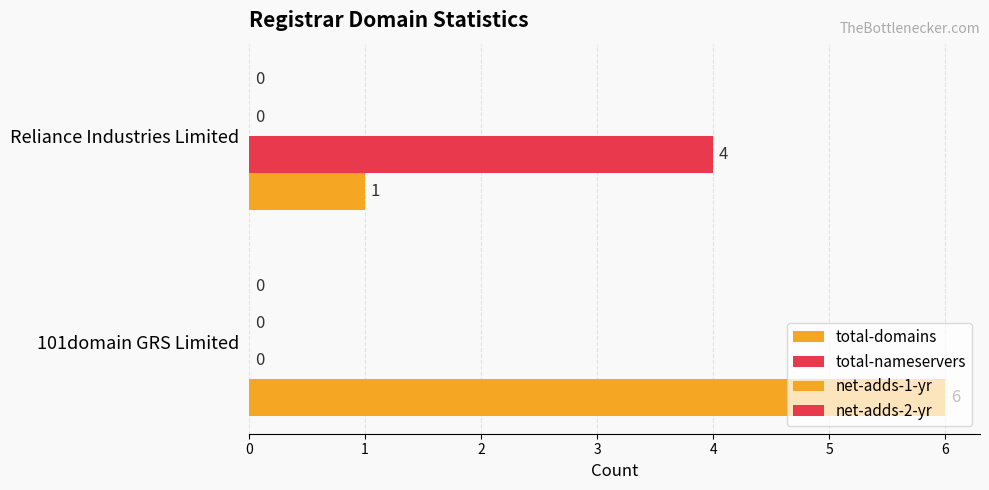

Which series has the largest total across all categories?

total-domains